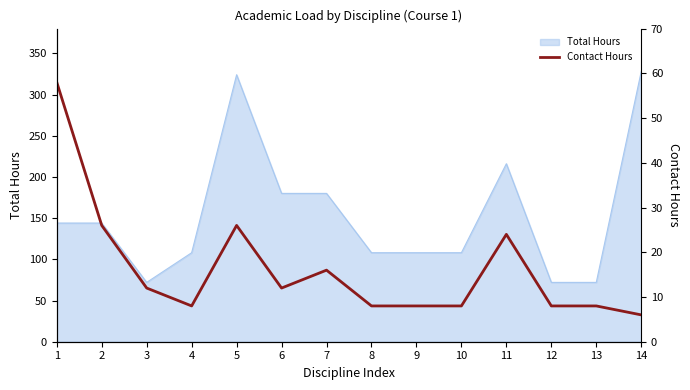

At which label is the value closest to 32?

2